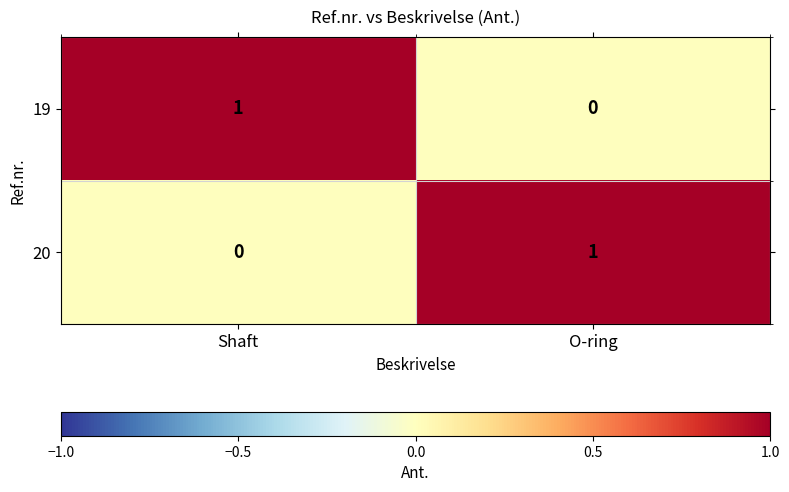

Reading right to left, transcribe all the data shown in this chart.

19: 0	1
20: 1	0